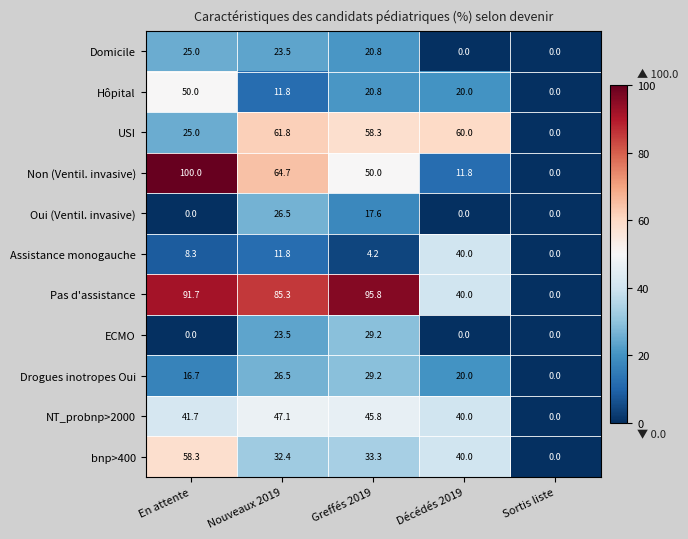

What is the spread (max minus min) of values at Décédés 2019?

60.0